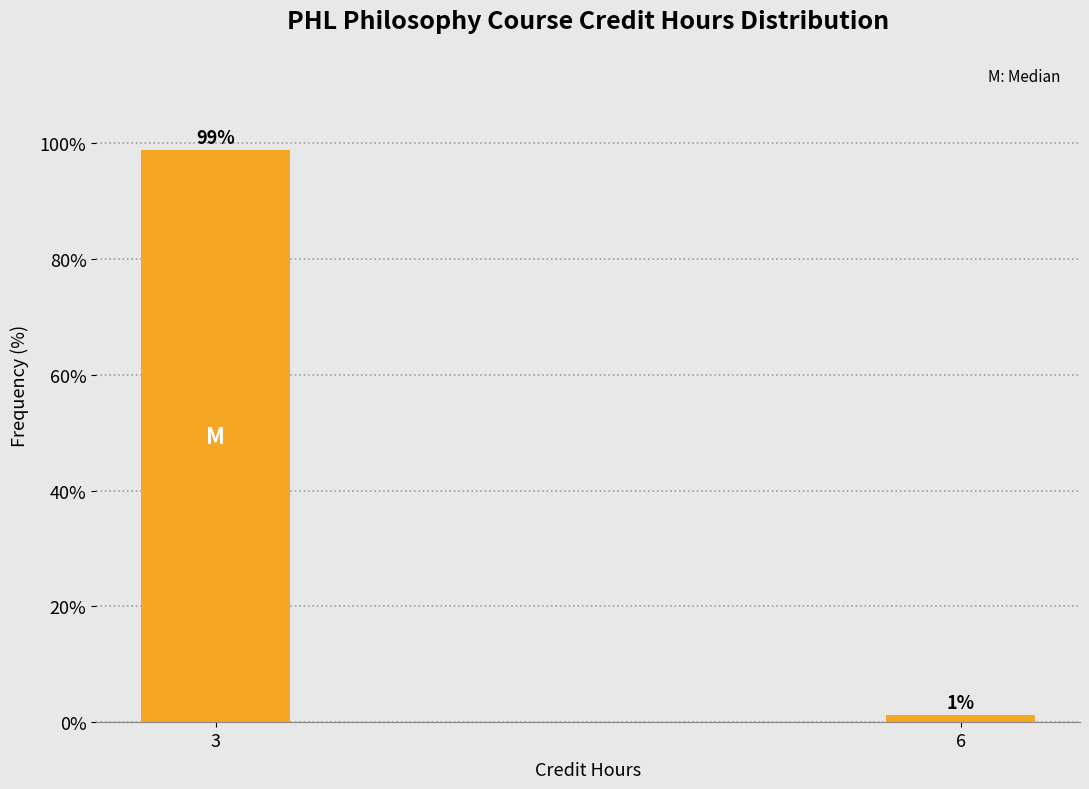

Between 3 and 6, which is larger?

3